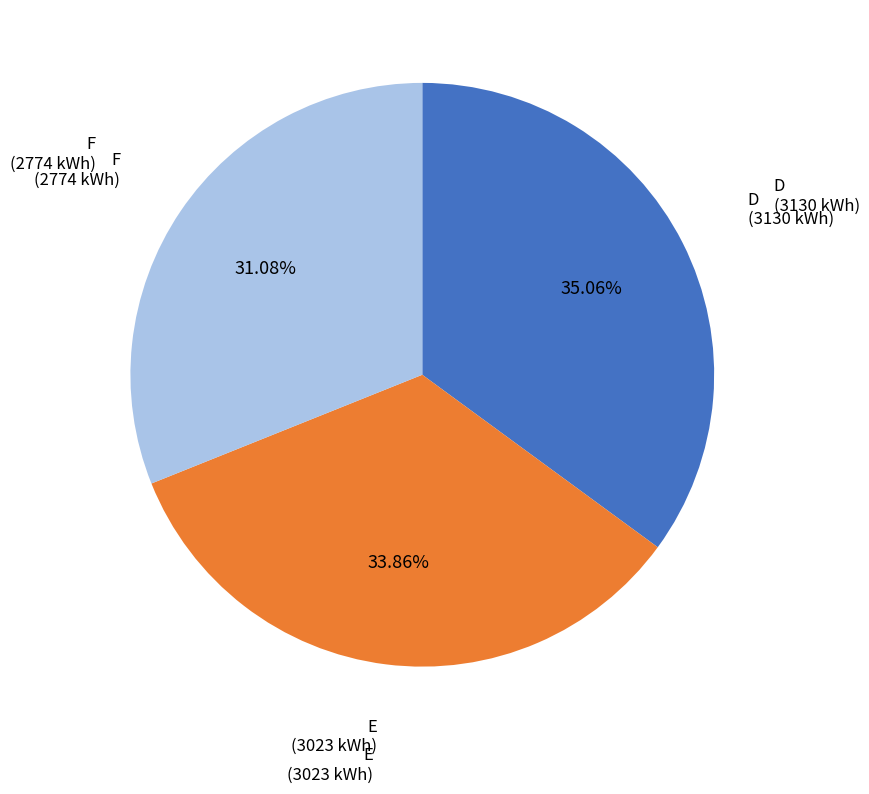

Is there any slice that represents more than half of the pie?

No